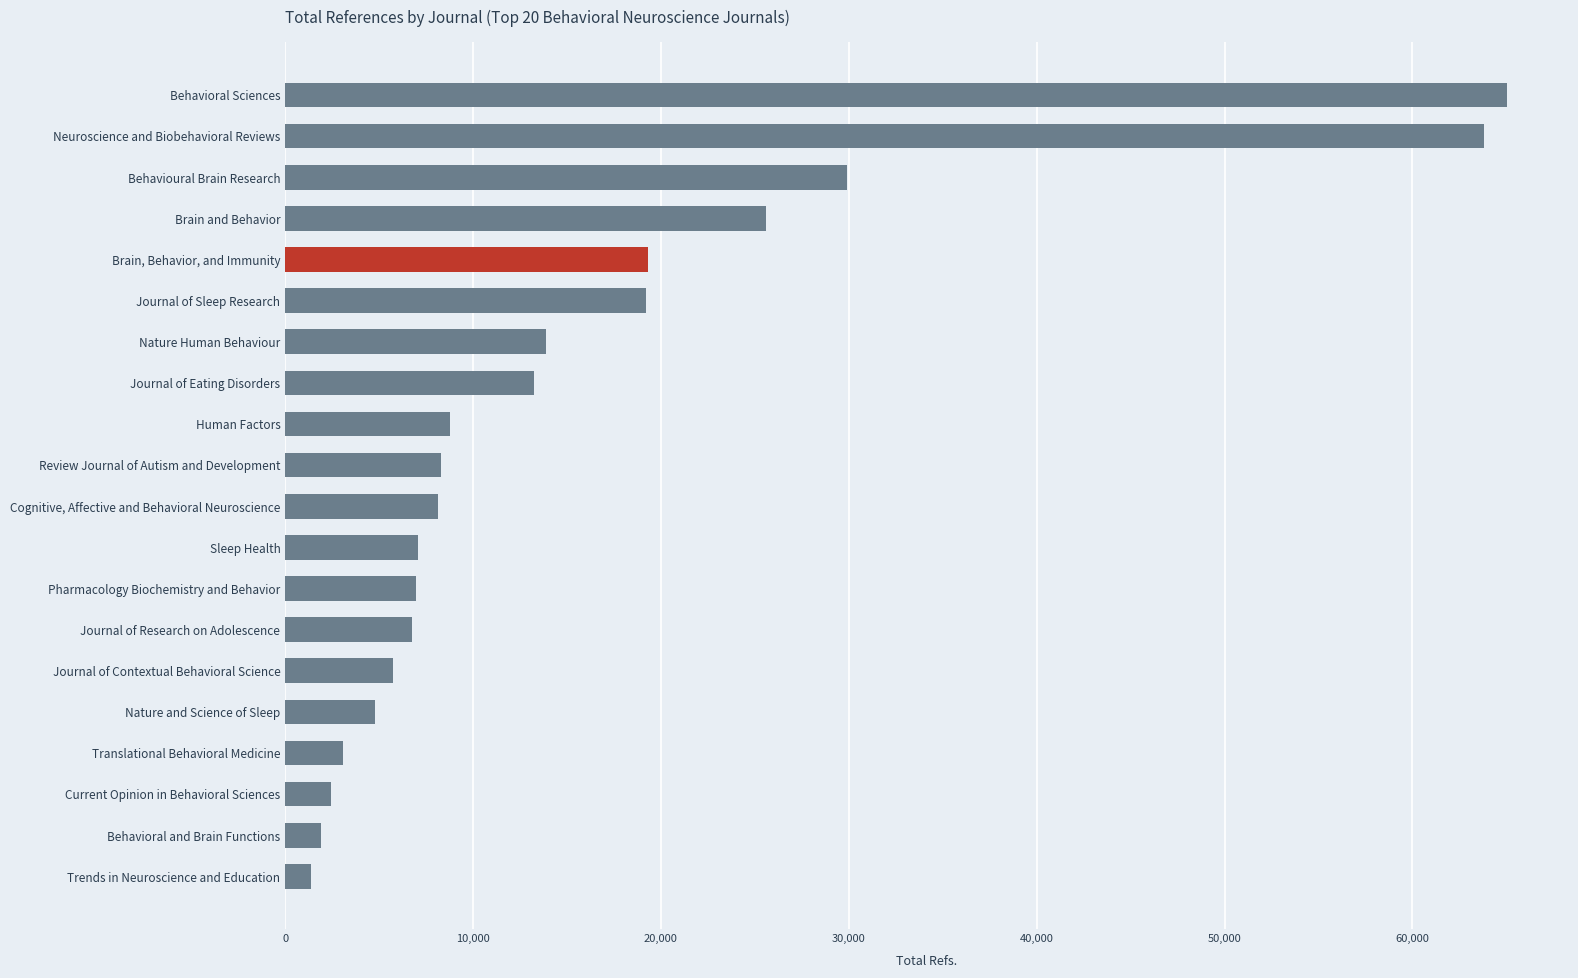

What is the value of the 18th bar from the top?

2452